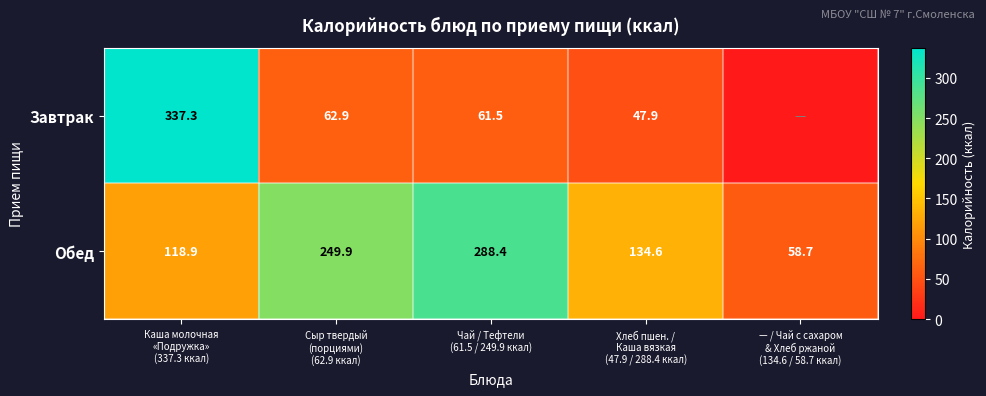

What is the maximum value for Обед?

288.4